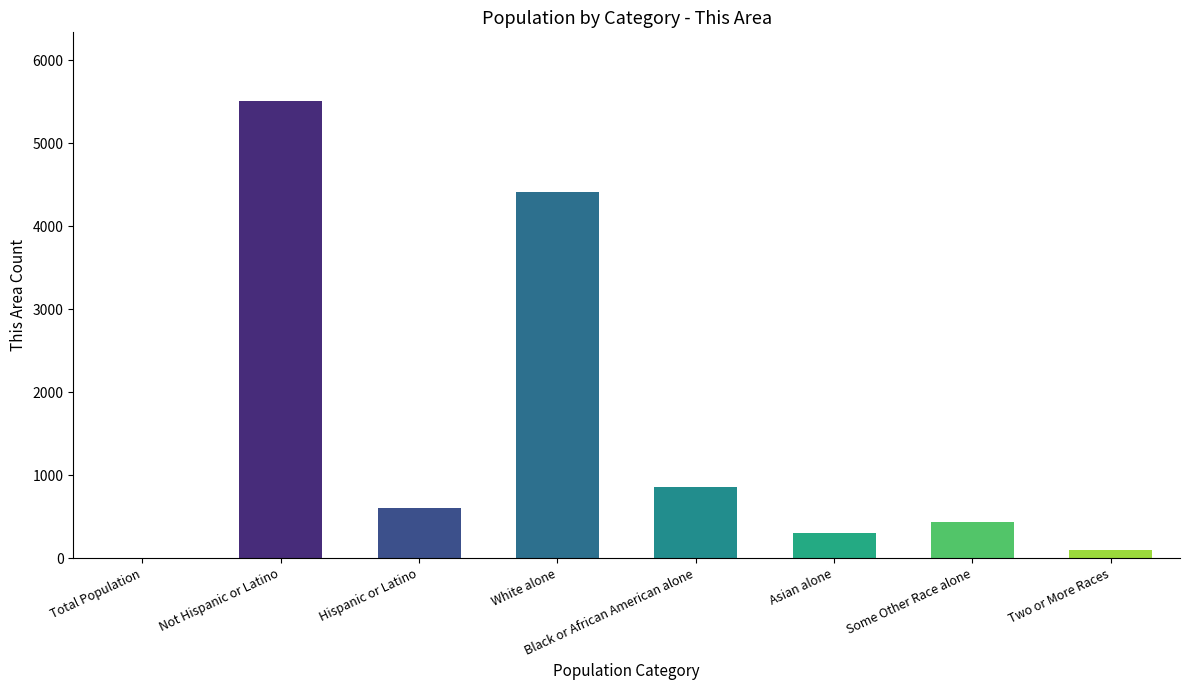

At which label is the value closest to 2758?

White alone